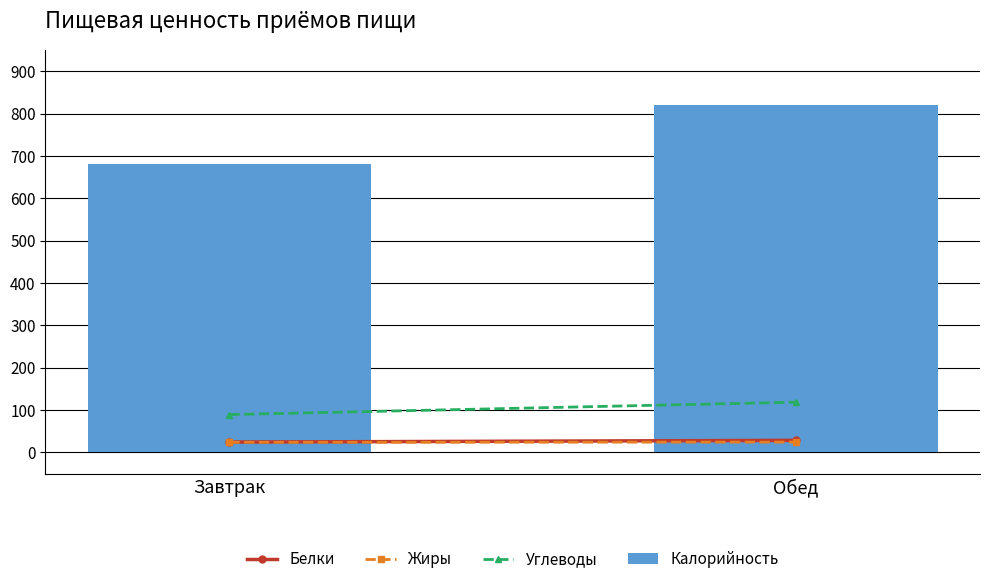

How many bars are there in total?

2